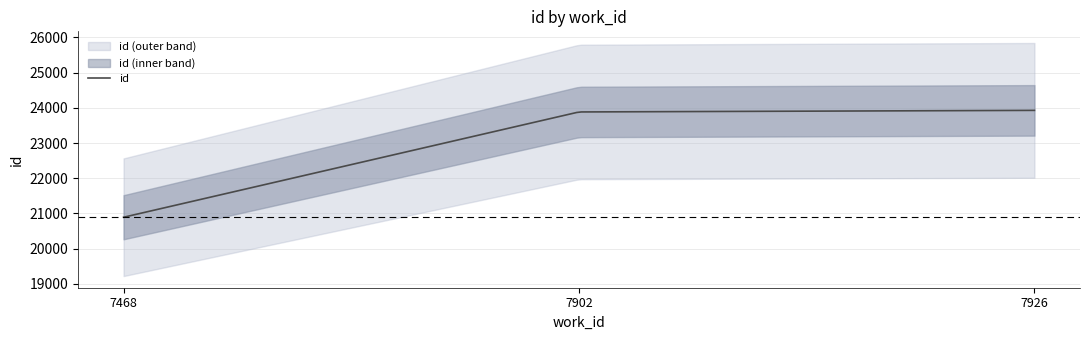

What is the difference between the maximum and minimum values?

3036